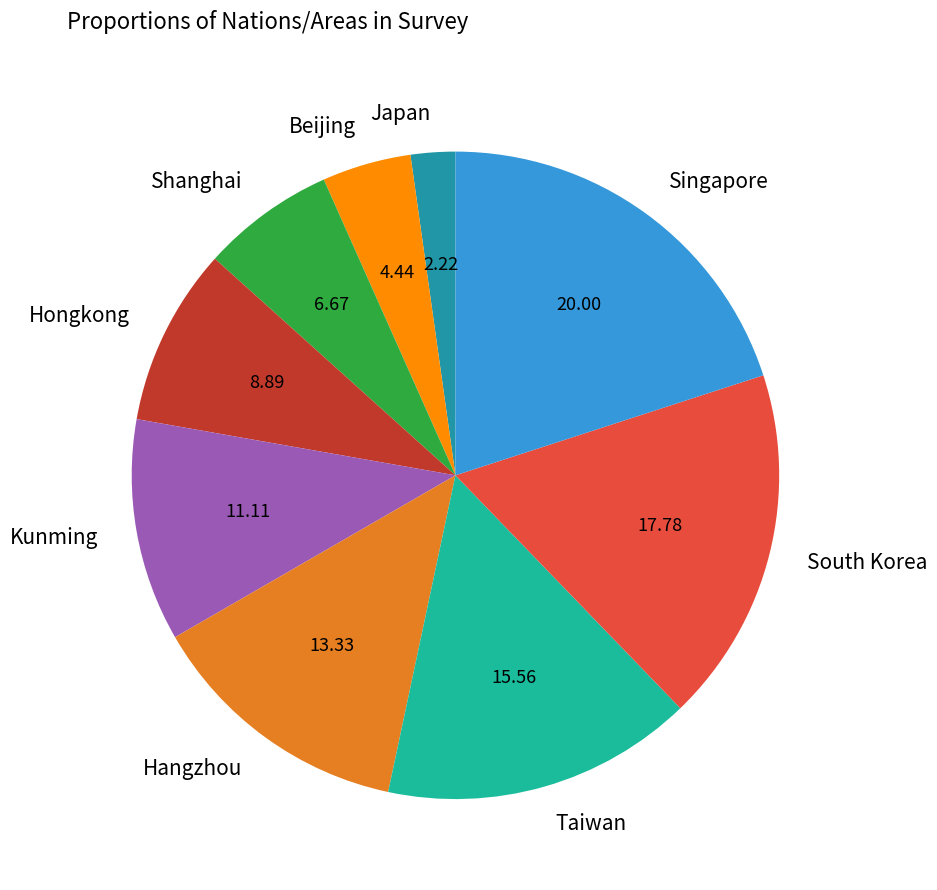

The Taiwan slice represents 2% of the pie. True or false?

False